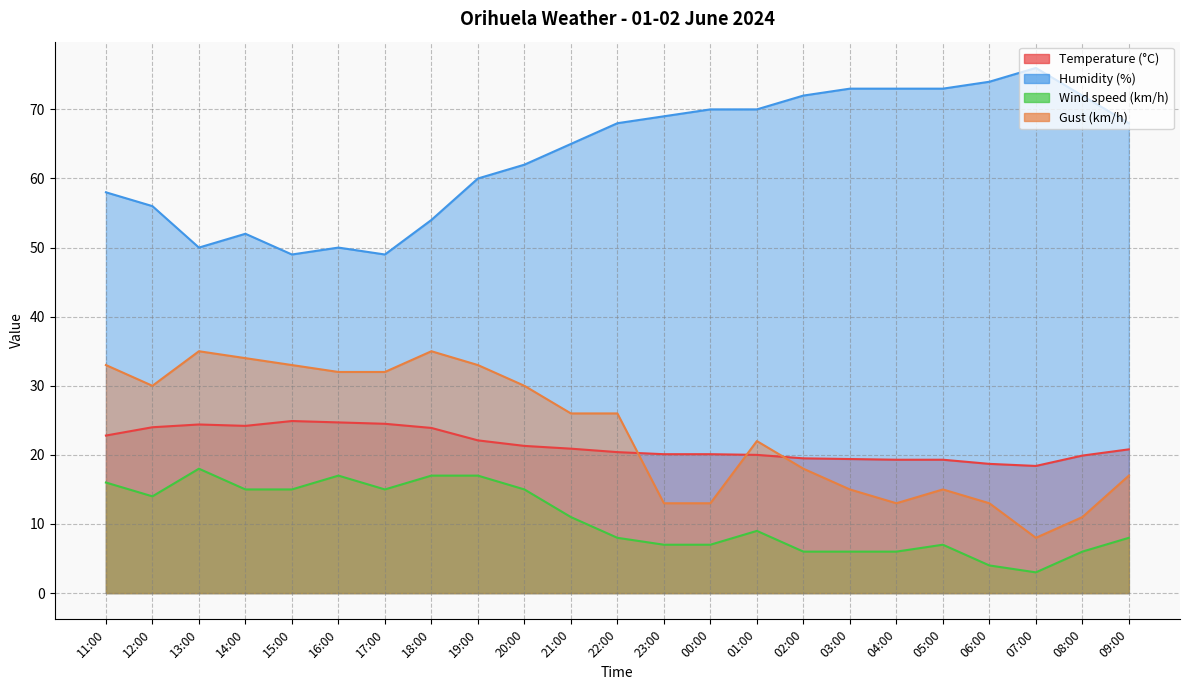

Does the chart display data point markers on the line(s)?

No